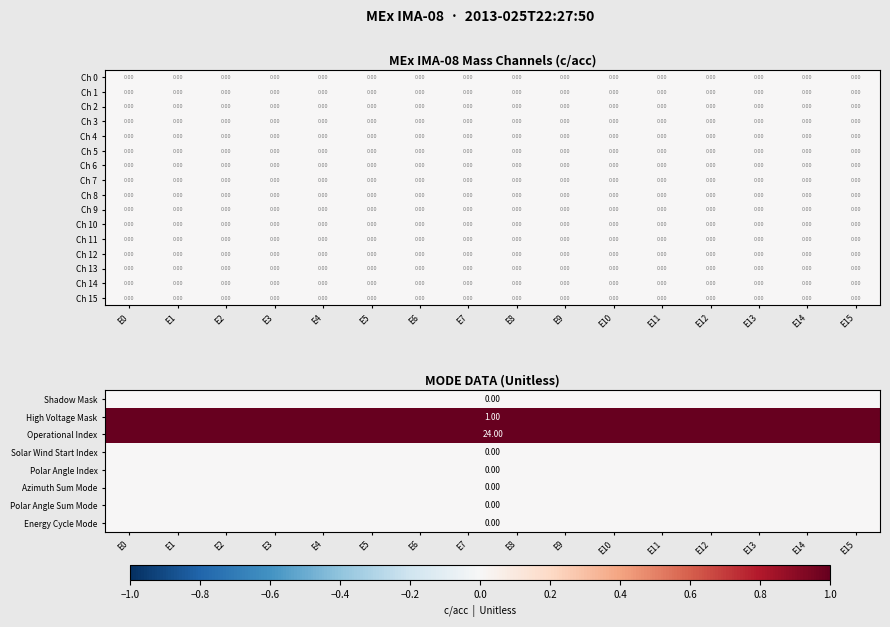

Which series has the largest total across all categories?

Operational Index